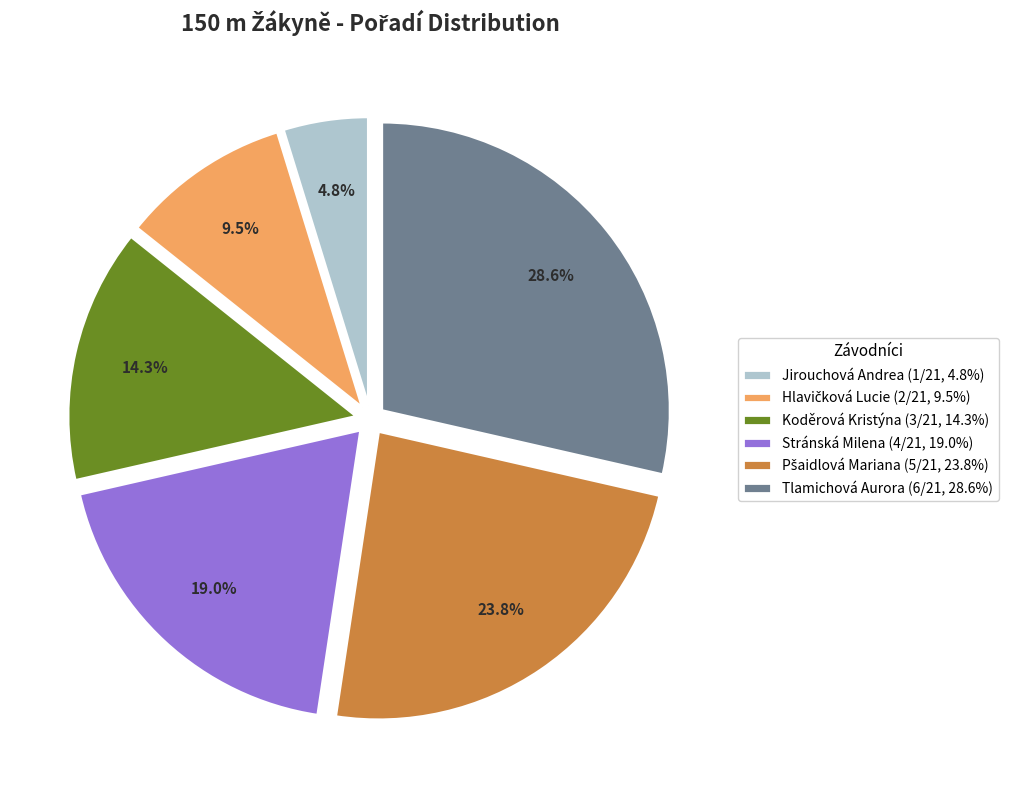

How much of the chart is everything except Jirouchová Andrea (1/21, 4.8%)?

95.2%